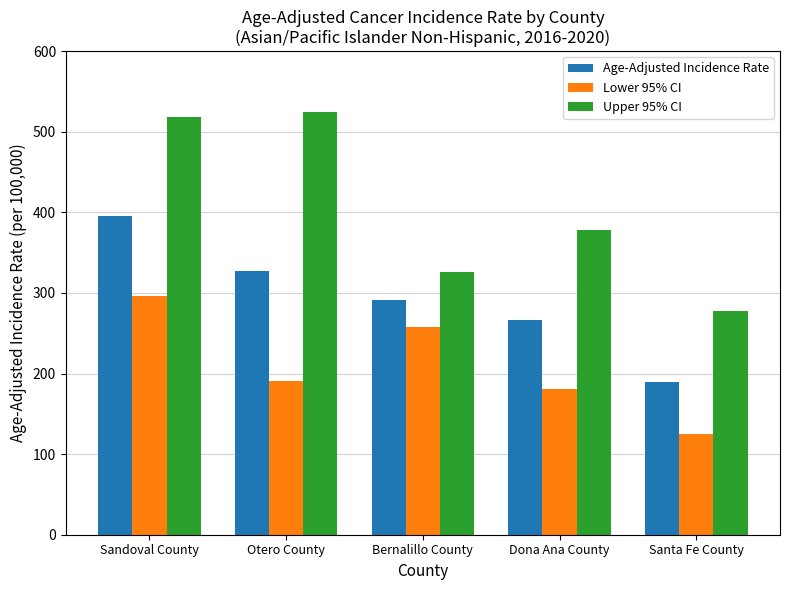

What is the difference between the Age-Adjusted Incidence Rate values at Otero County and Dona Ana County?

60.6